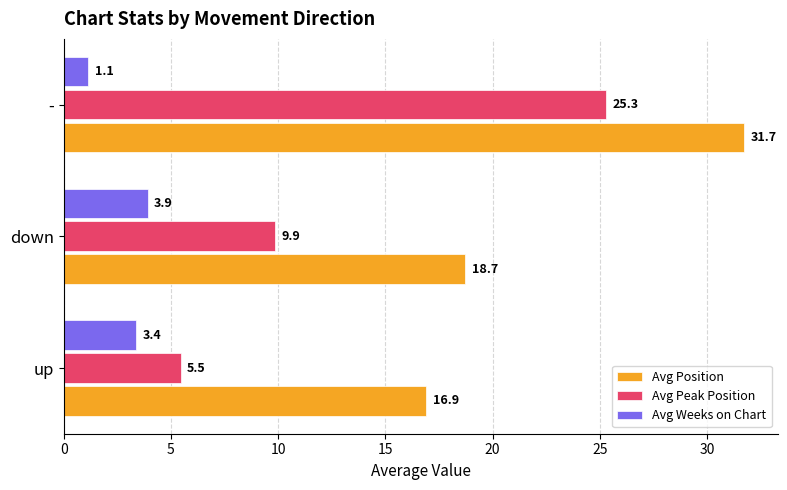

At which category does the chart reach its minimum across all series?

-